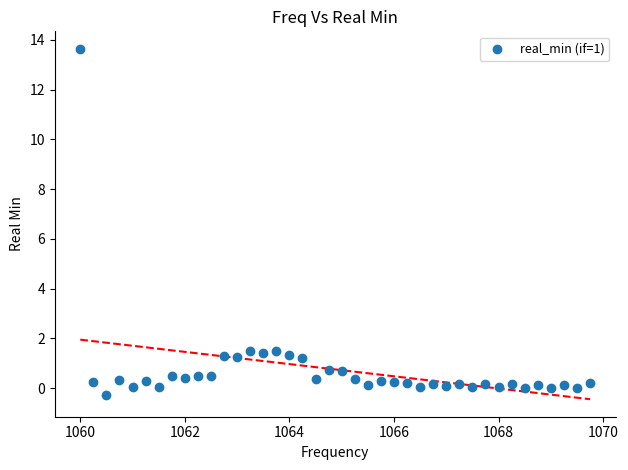

What is the range of Y values (max minus min)?

13.9